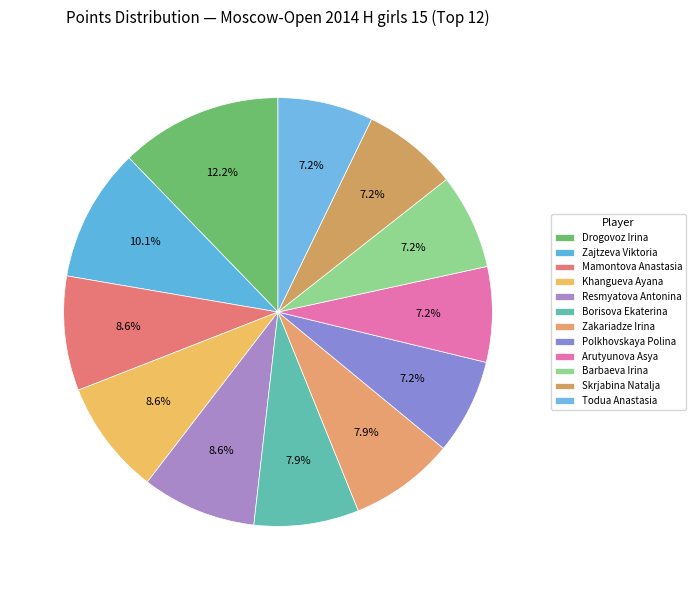

Does Zakariadze Irina account for over 50% of the chart?

No